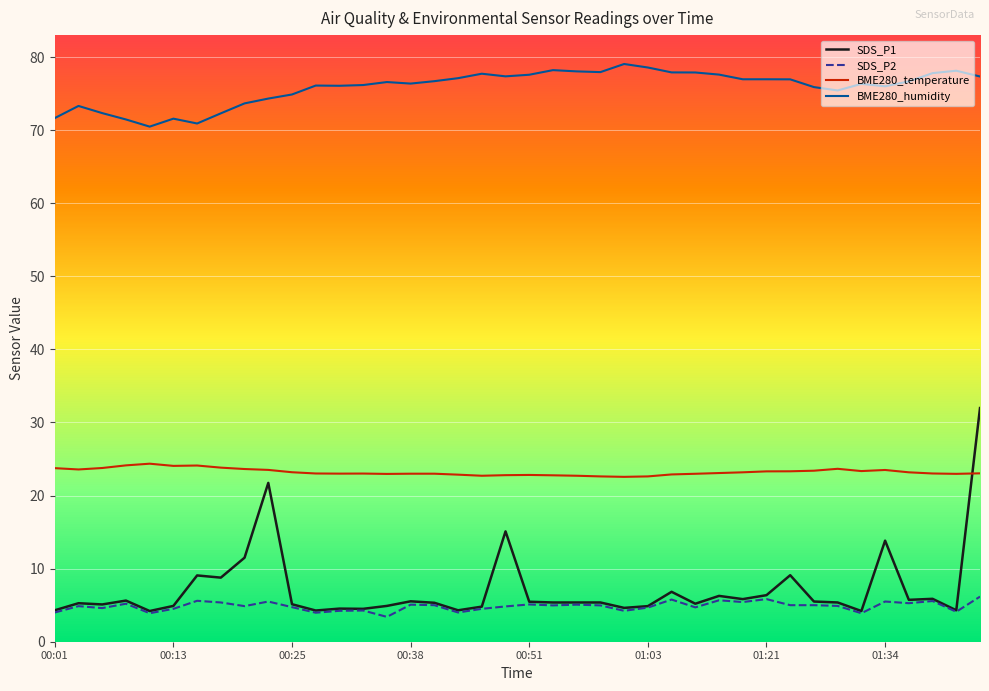

Which series has the widest spread of values?

SDS_P1